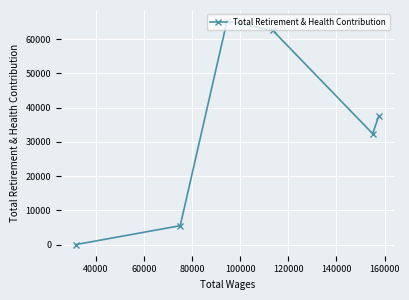

What is the value of the 2nd point from the left?

5511